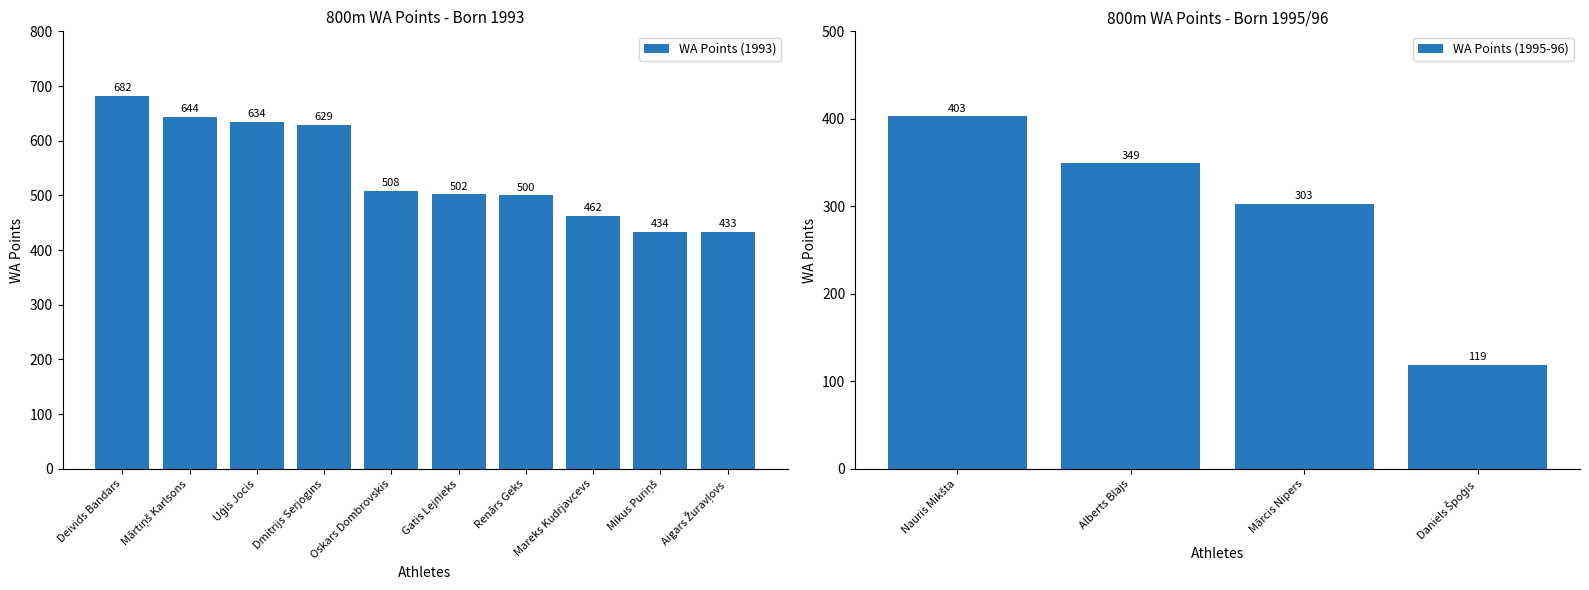

What is the label of the 2nd bar from the left?

Mārtiņš Karlsons